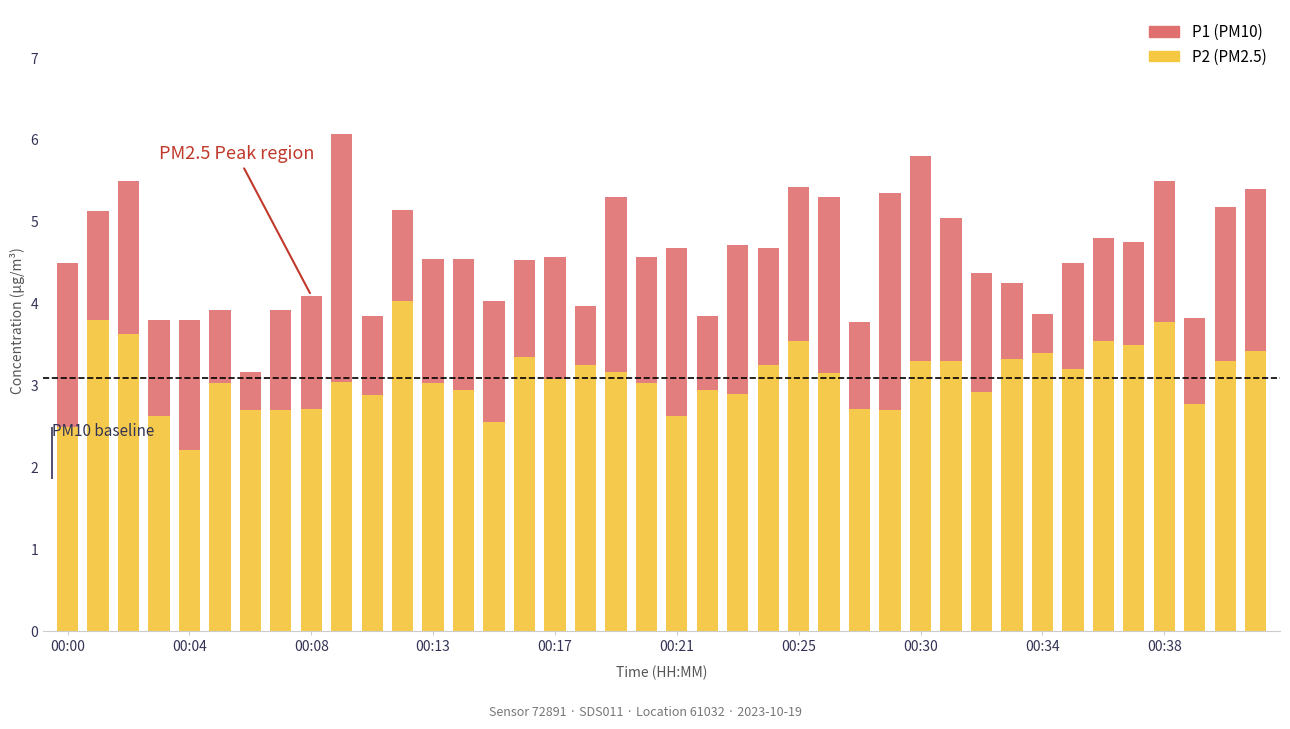

What are all the series names shown in the legend?

P2, P1